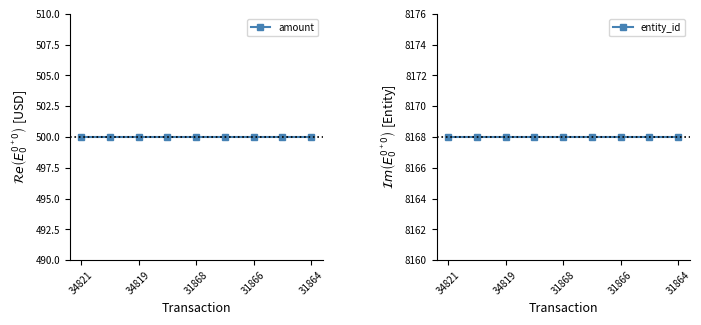

What is the sum of the entity_id values at 34819 and 8?

16336